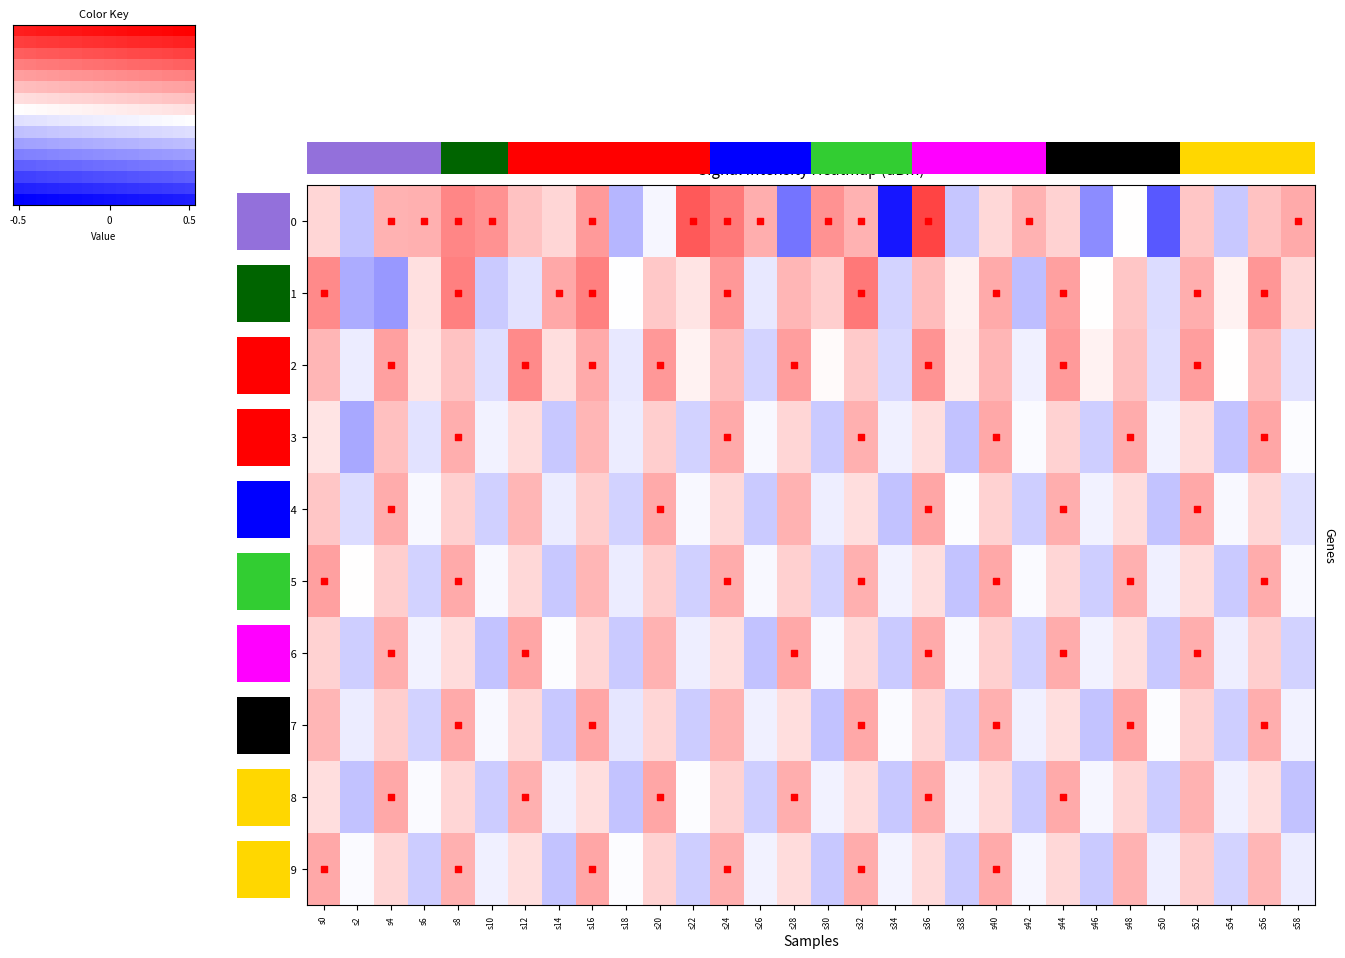

What is the difference between the second highest and second lowest values in the 9 series?

0.3